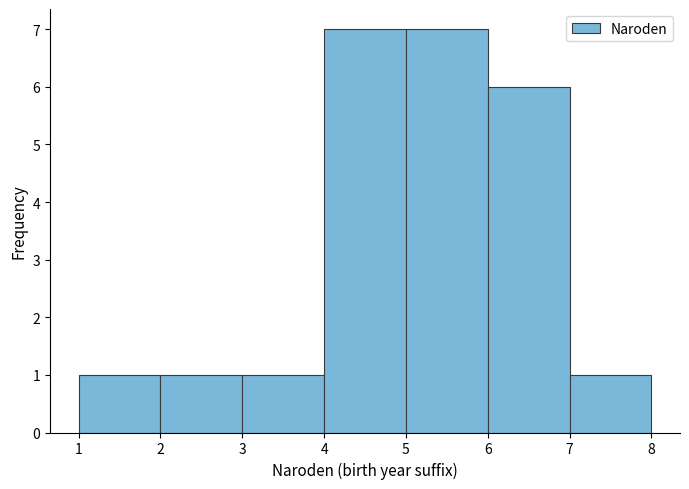

Reading left to right, transcribe this chart: for each bar, give the range it covers on the x-axis and its height. The values are not printed on the chart, so give them approximately, as read against the axis.

1 to 2: 1
2 to 3: 1
3 to 4: 1
4 to 5: 7
5 to 6: 7
6 to 7: 6
7 to 8: 1